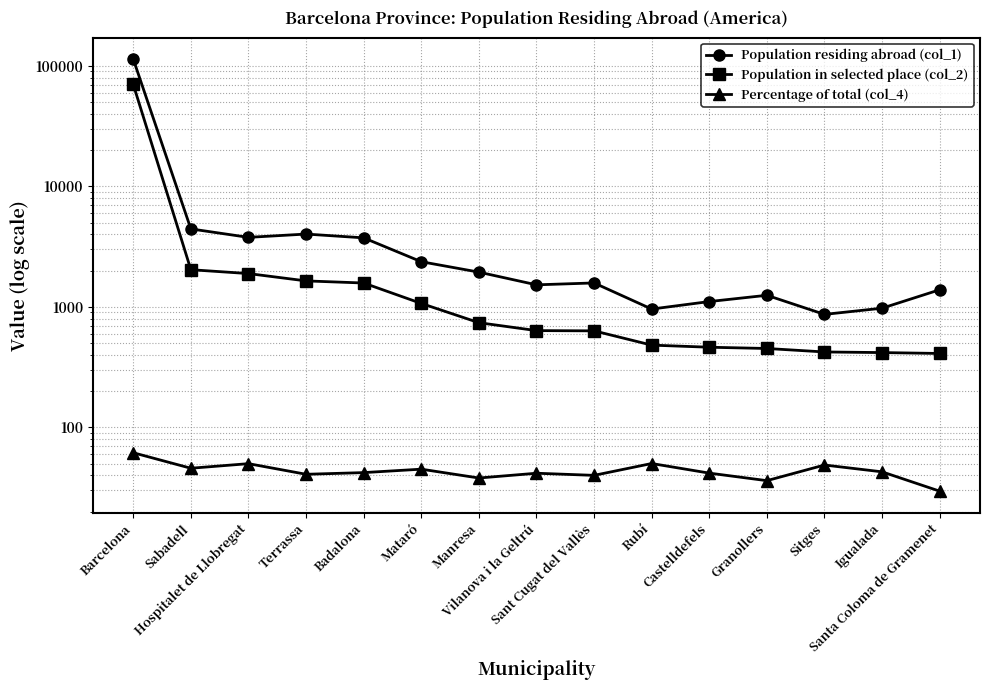

Where does the Population residing abroad (col_1) series first go above 1581?

Barcelona